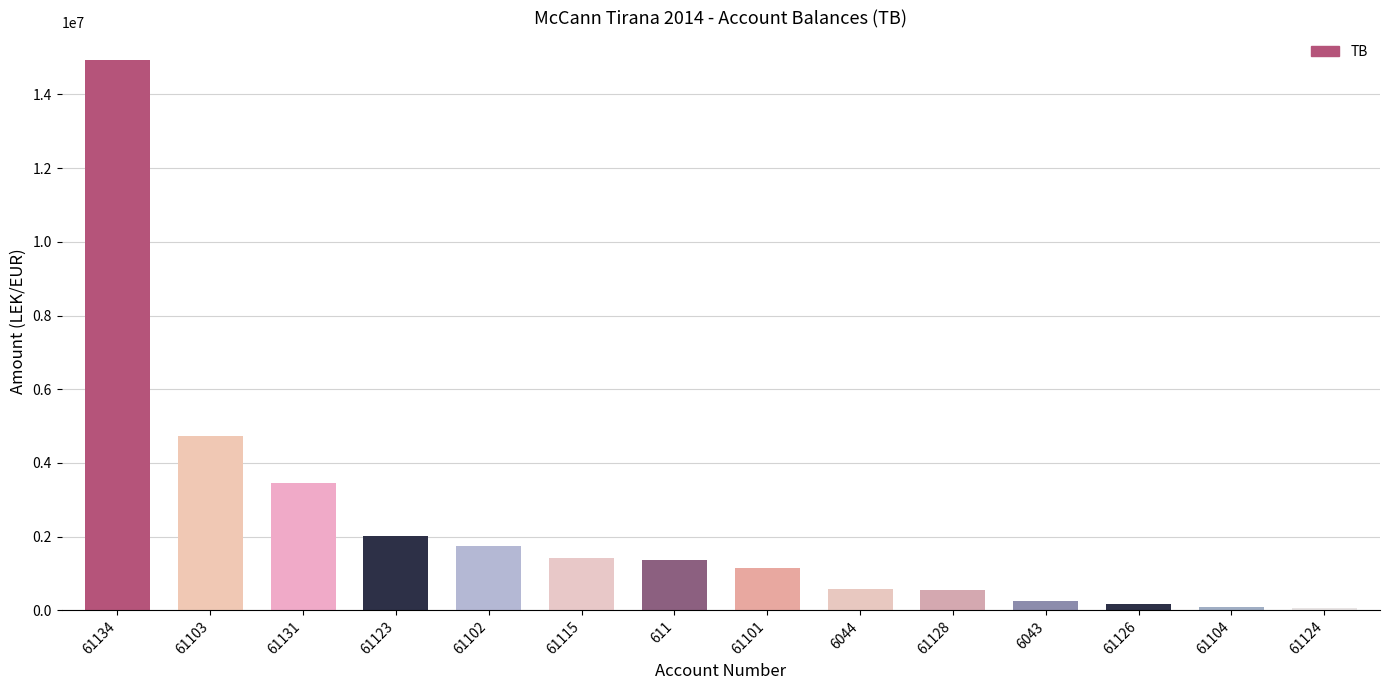

What is the maximum value shown in the chart?

14931158.8